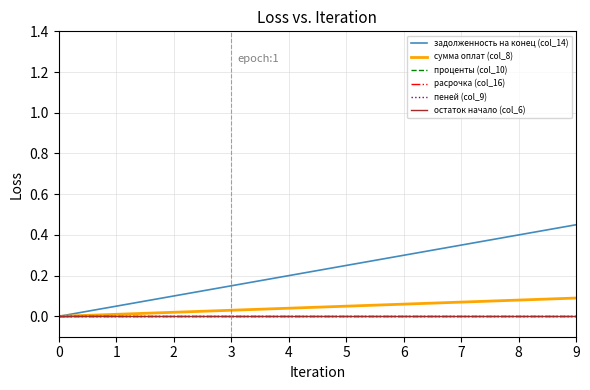

True or false: расрочка (col_16) and задолженность на конец (col_14) cross at least once.

False